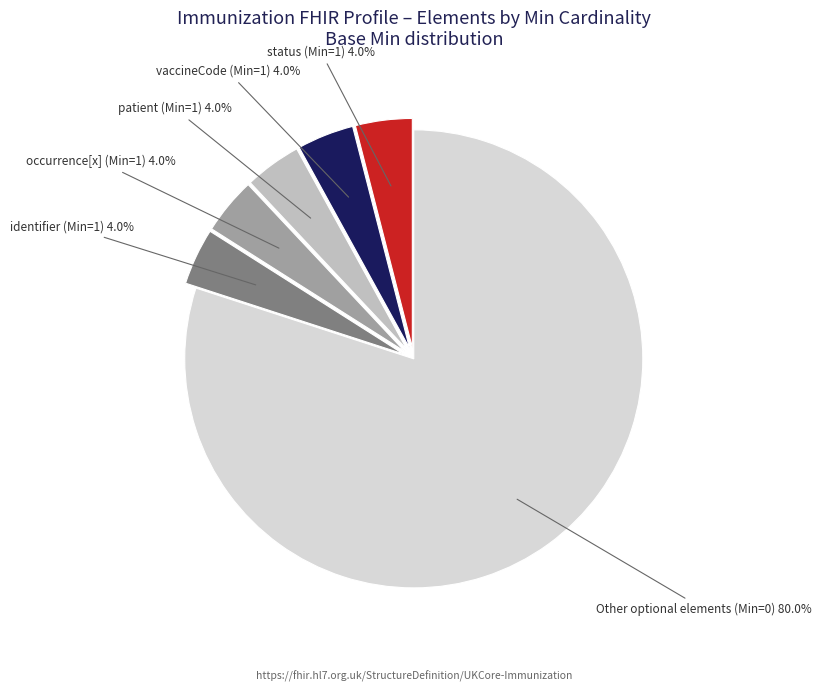

What portion of the pie excludes identifier (Min=1)?

96.0%